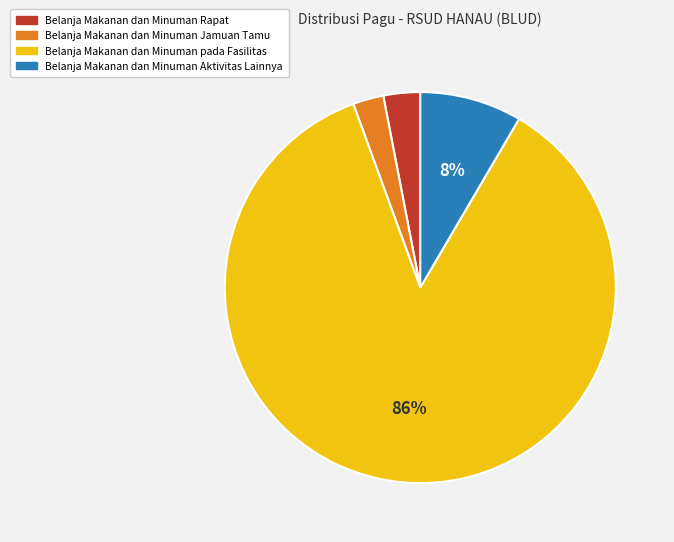

How many slices are in this pie chart?

4